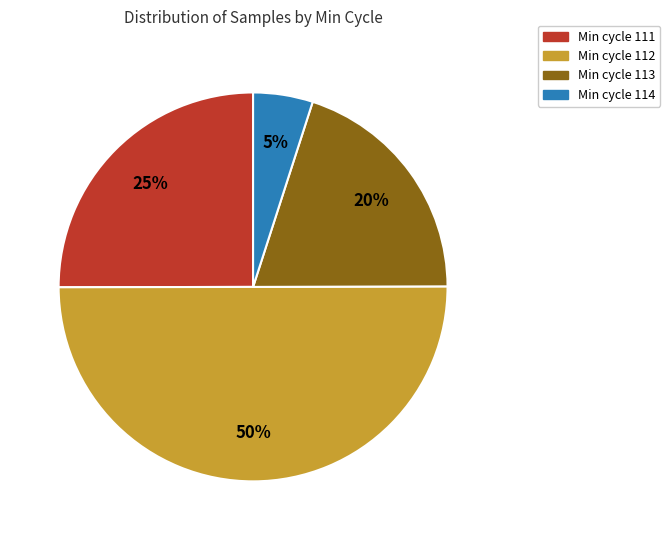

How many segments does this pie chart have?

4